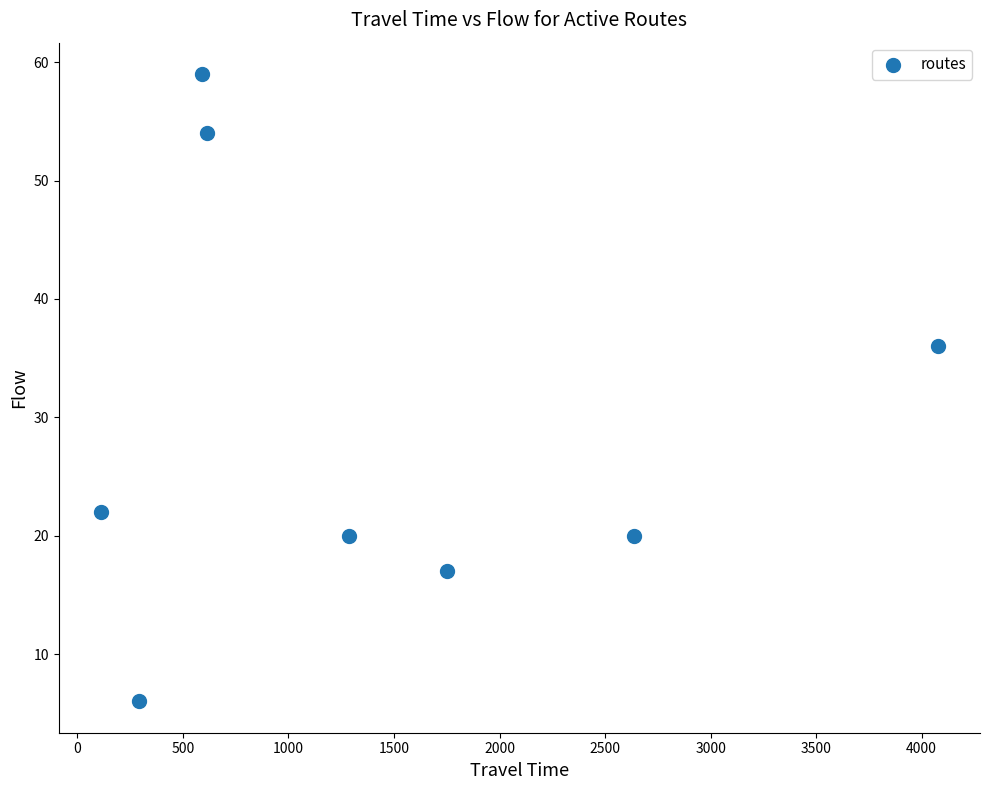

What is the range of X values (max minus min)?

3968